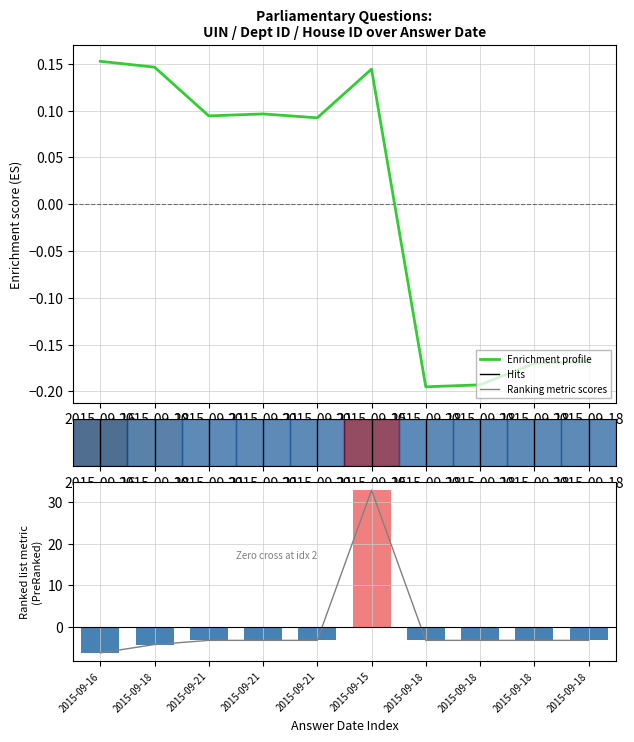

At which label is answering dept id closest to 13?

2015-09-21